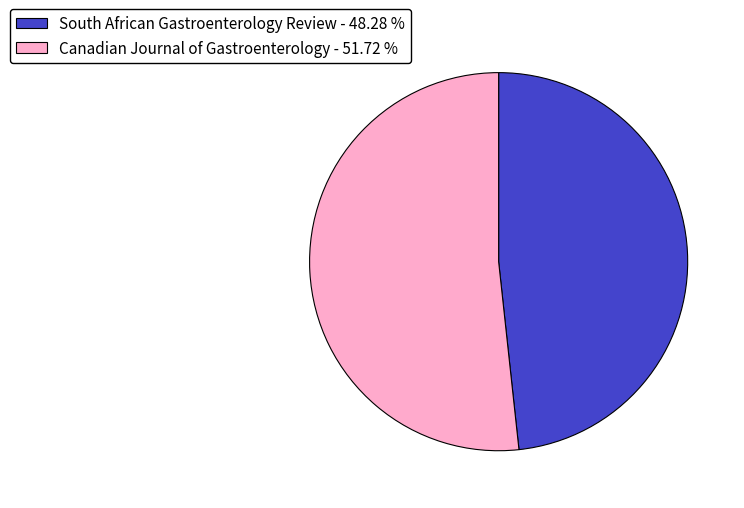

What is the smallest slice in the pie chart?

South African Gastroenterology Review